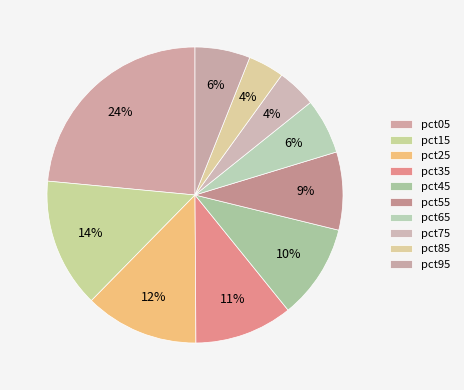

How many segments does this pie chart have?

10